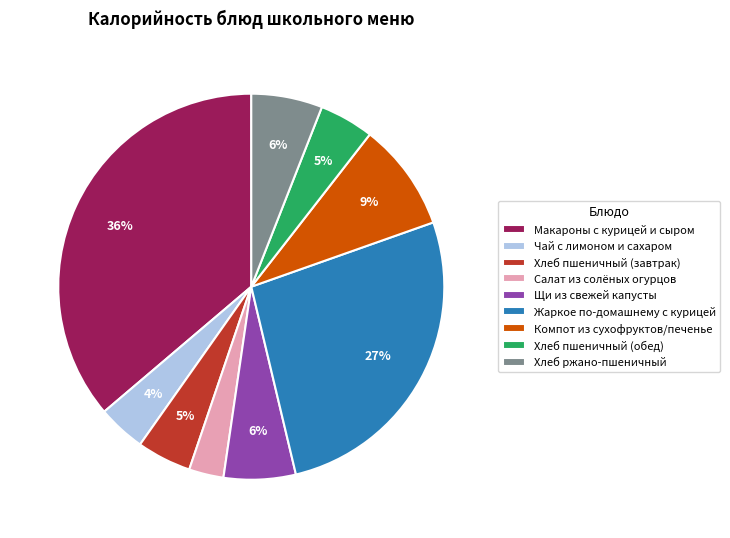

The Хлеб пшеничный (завтрак) slice represents 5% of the pie. True or false?

True